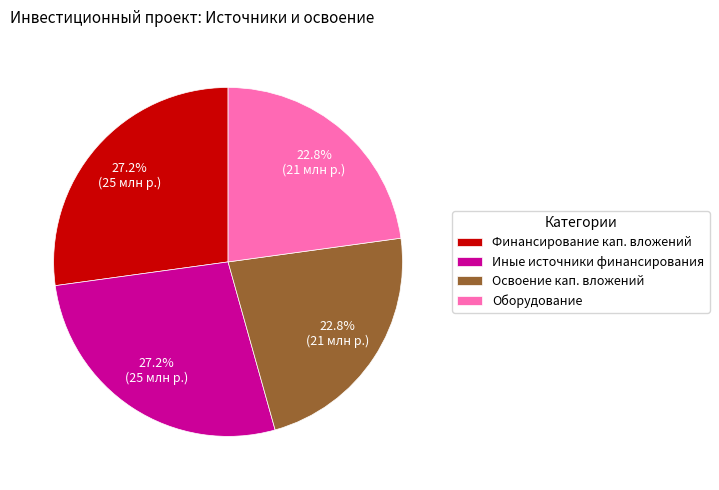

What percentage do Оборудование and Иные источники финансирования together represent?

50.0%